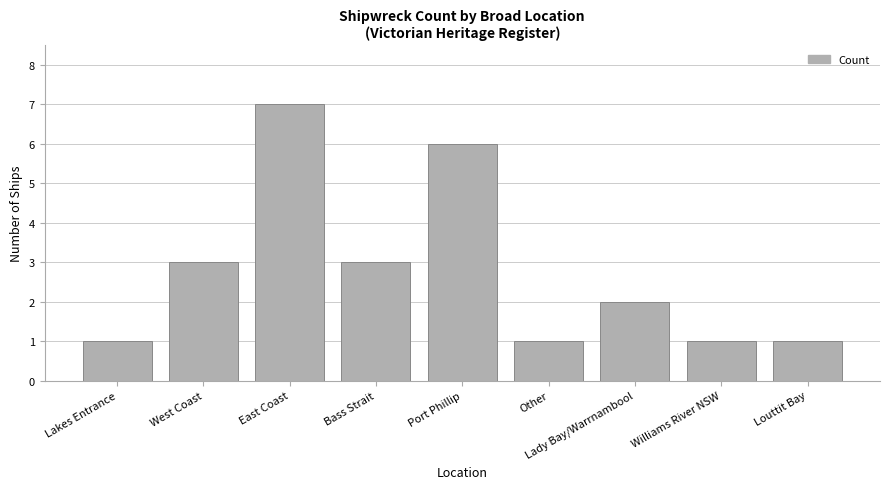

Is it true that the value at Lady Bay/Warrnambool is 2?

True